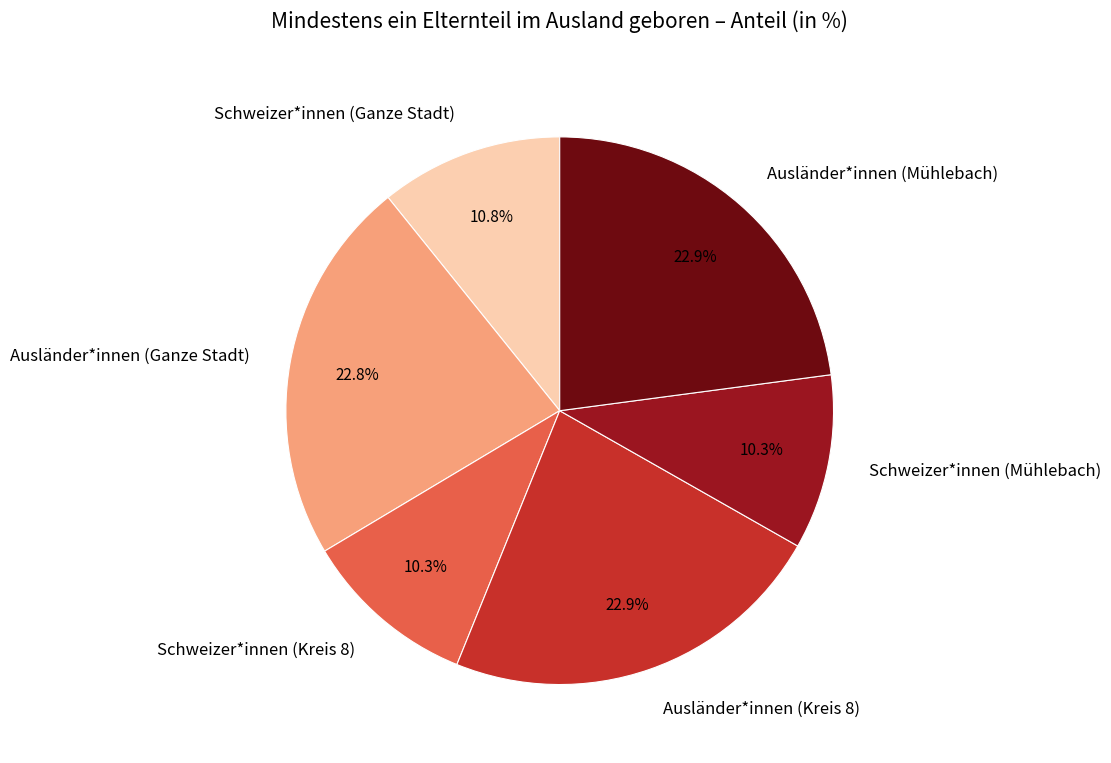

What is the ratio of the value at Ausländer*innen (Ganze Stadt) to the value at Schweizer*innen (Mühlebach)?

2.2